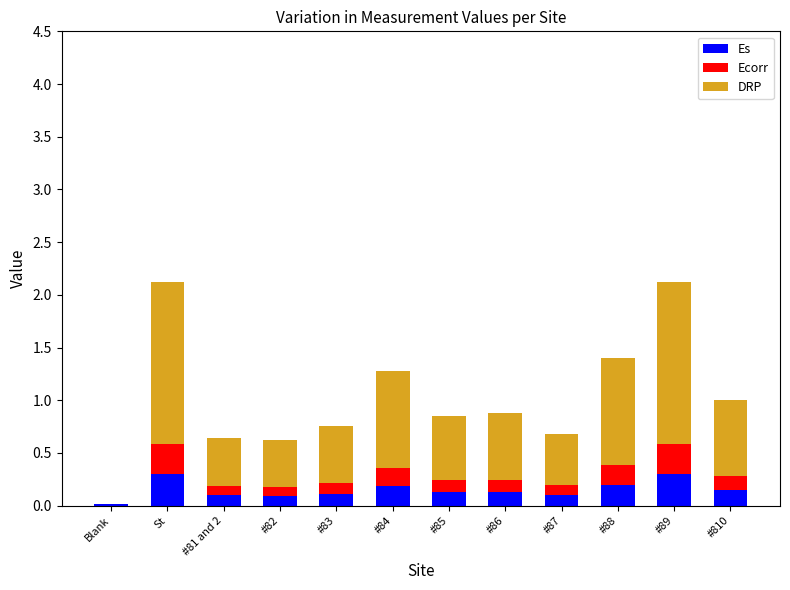

Does the chart contain stacked bars?

Yes